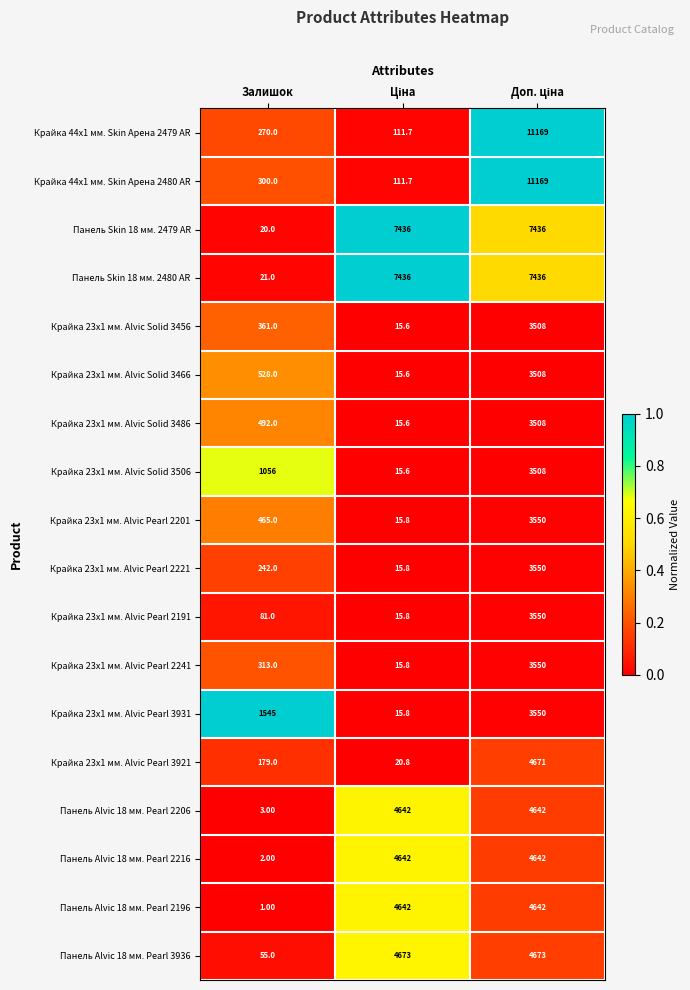

Which label corresponds to the smallest value in the chart?

Залишок